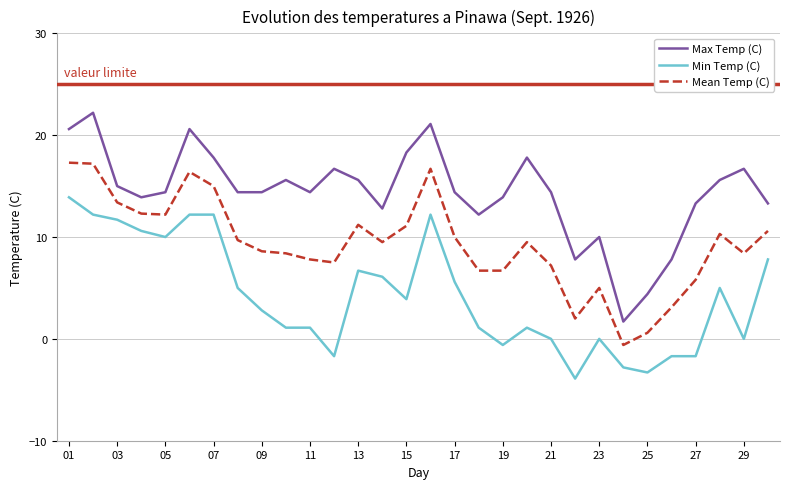

What is the difference between the maximum and minimum values in the Max Temp (C) series?

20.5